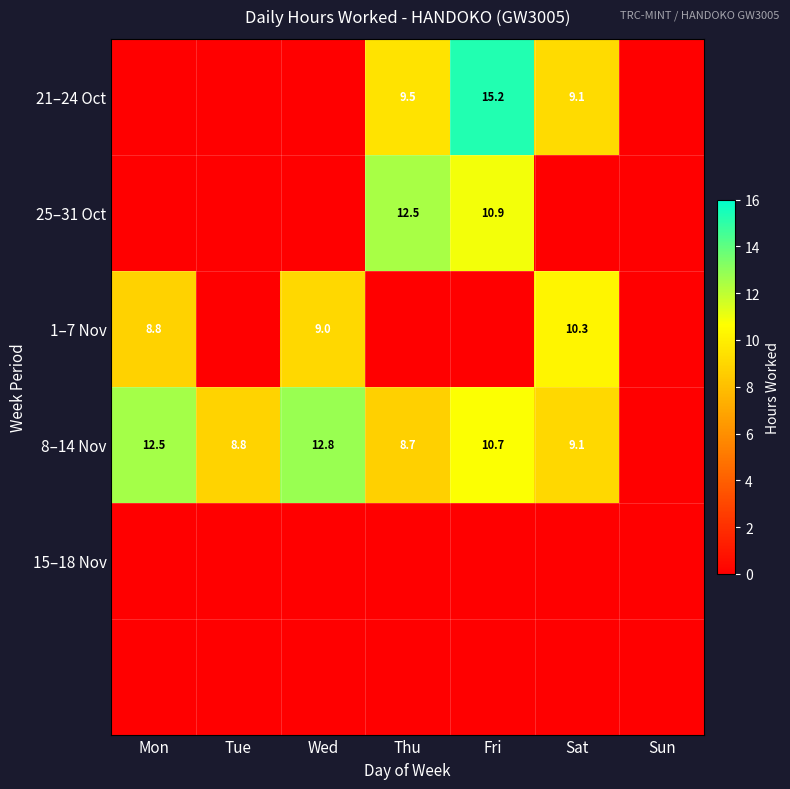

True or false: 1–7 Nov has a value of 4.2 at Mon.

False